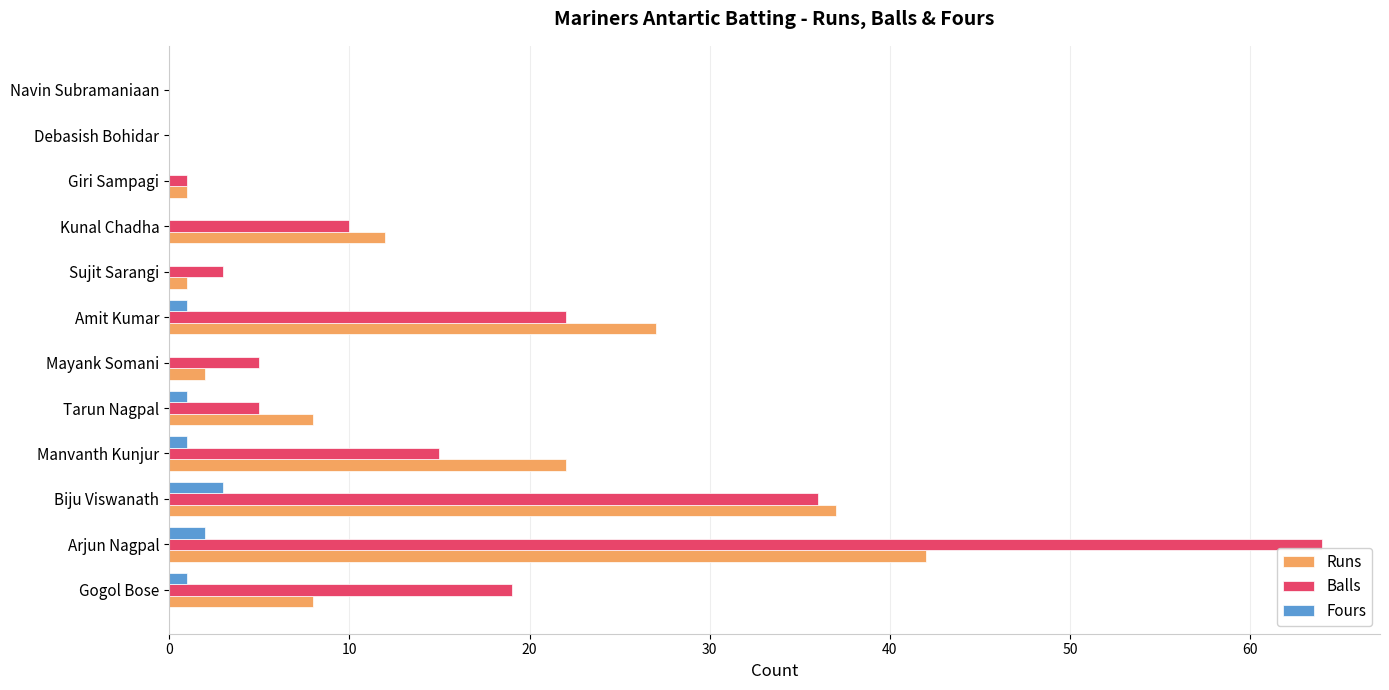

The Balls series shows 23 at Biju Viswanath. True or false?

False